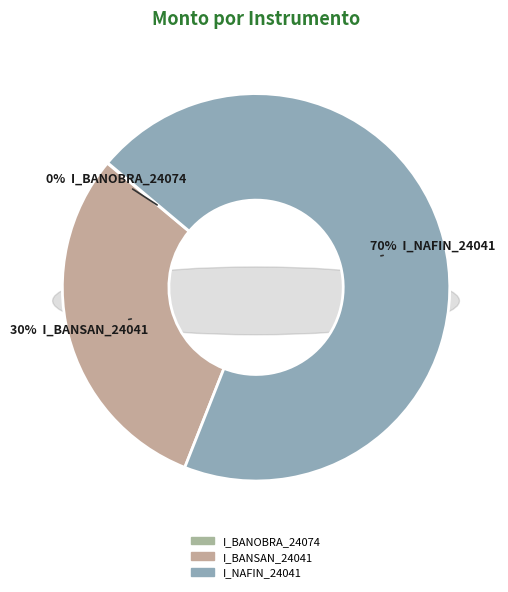

To the nearest percent, what is the difference between the largest and smallest slice percentages?

70%